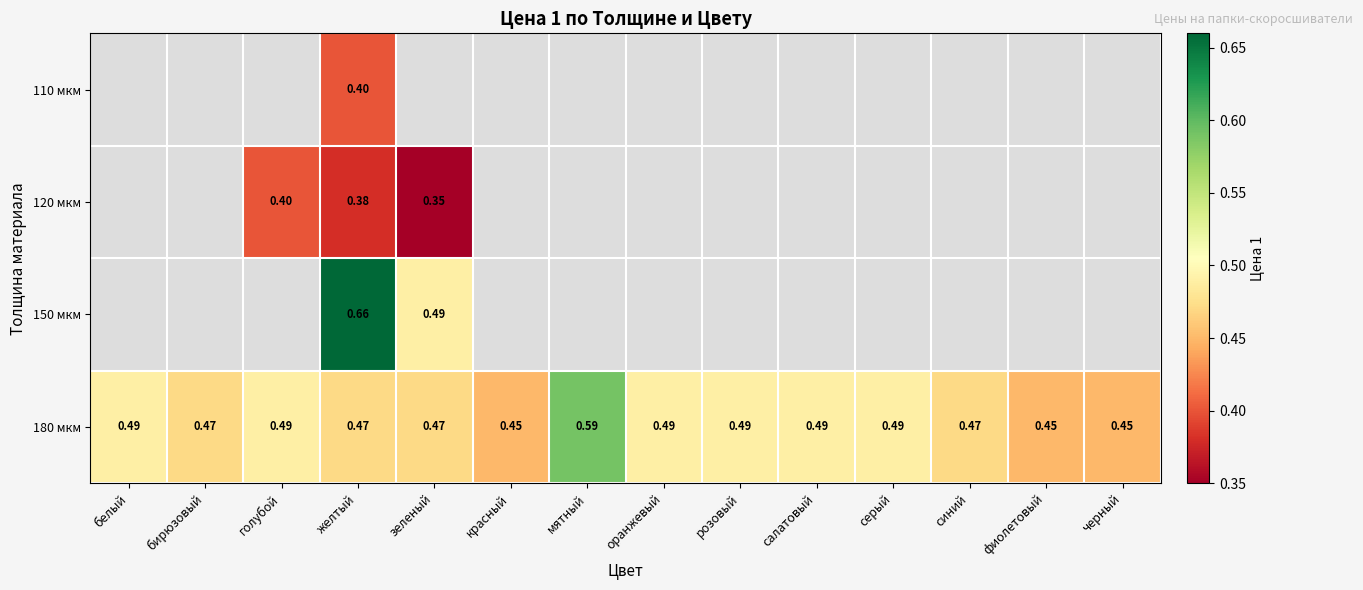

Count the number of data series in this chart.

4